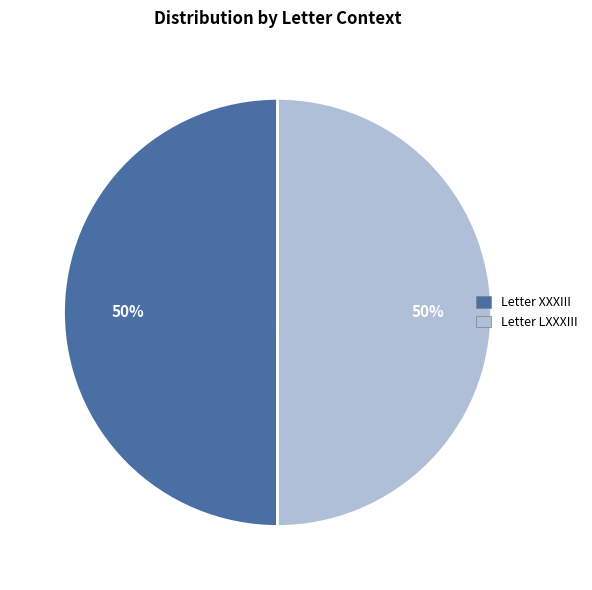

Approximately how many times larger is the value at Letter LXXXIII compared to Letter XXXIII?

1.0